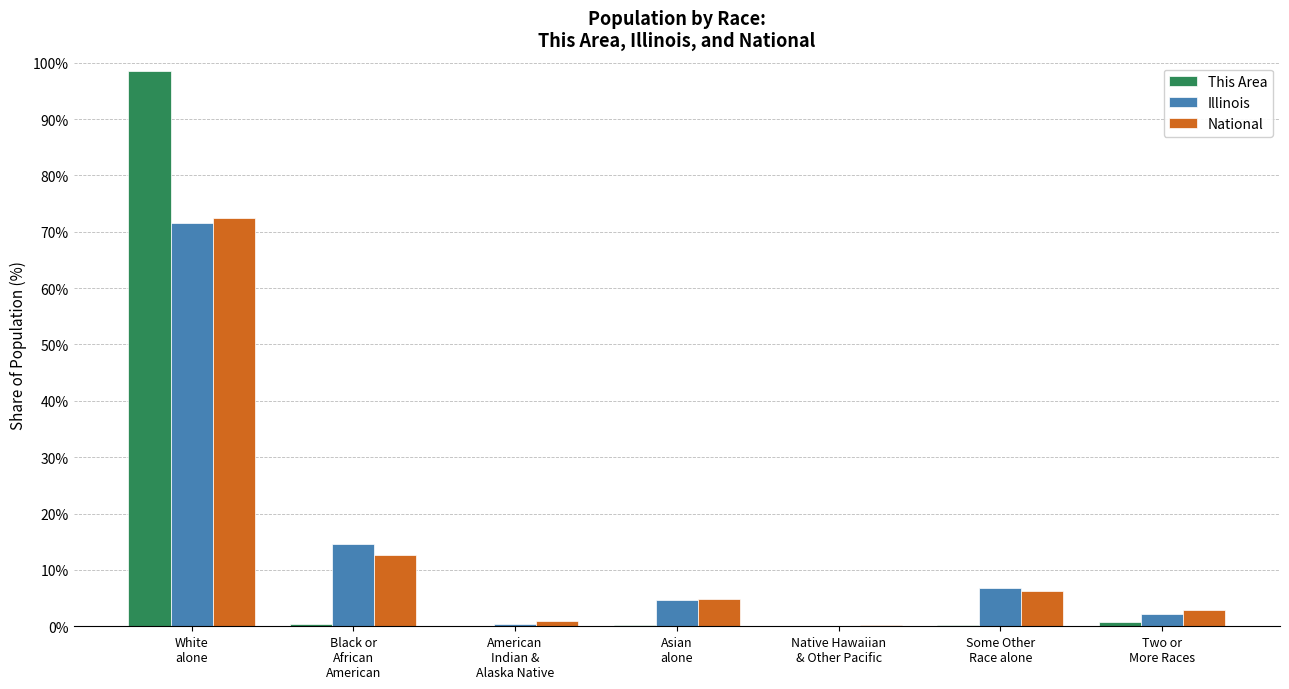

Where is National nearest to the value 36?

Black or
African
American